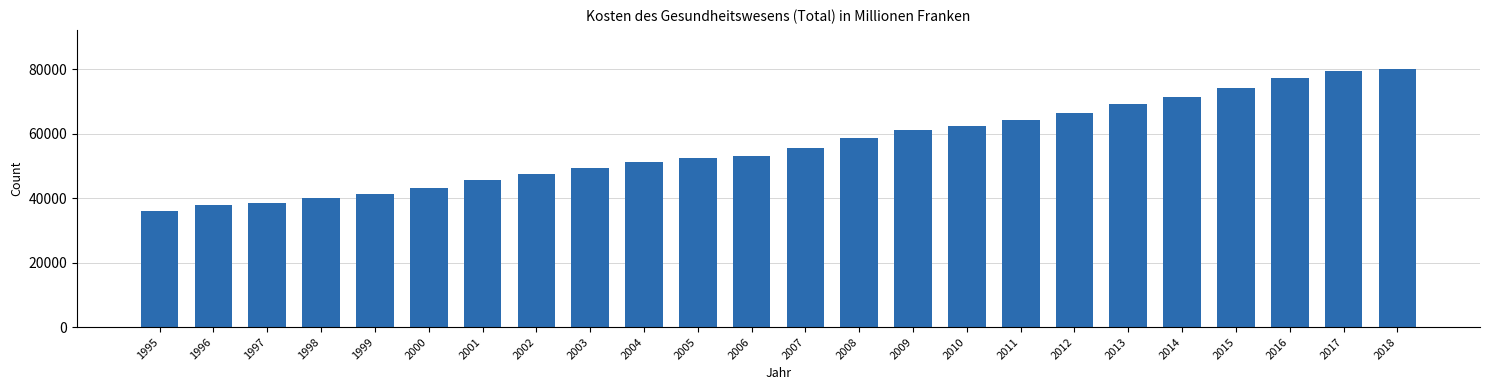

Which has a higher value, 2014 or 2001?

2014